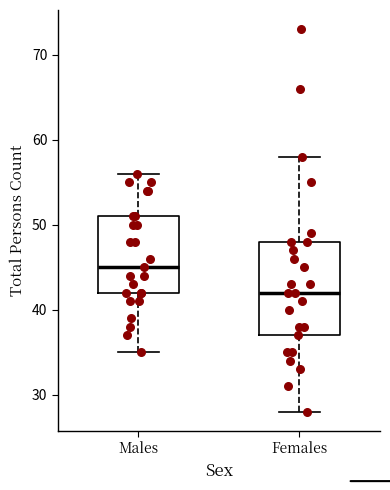

Where does the lower whisker of the box for Females end on the y-axis? The values are not printed on the chart, so give them approximately, as read against the axis.

28